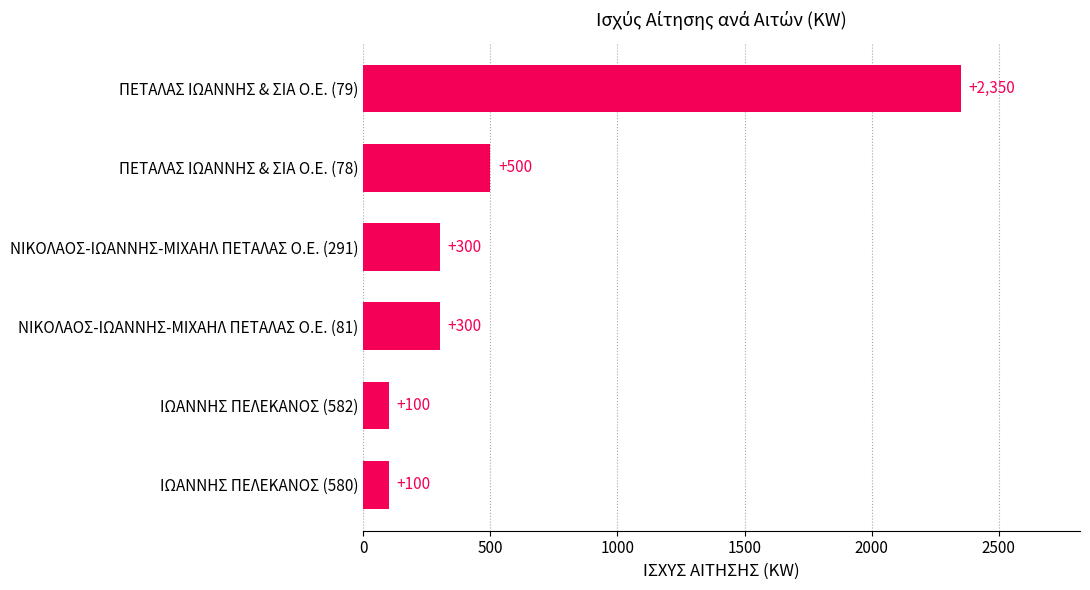

What is the greatest value displayed?

2350